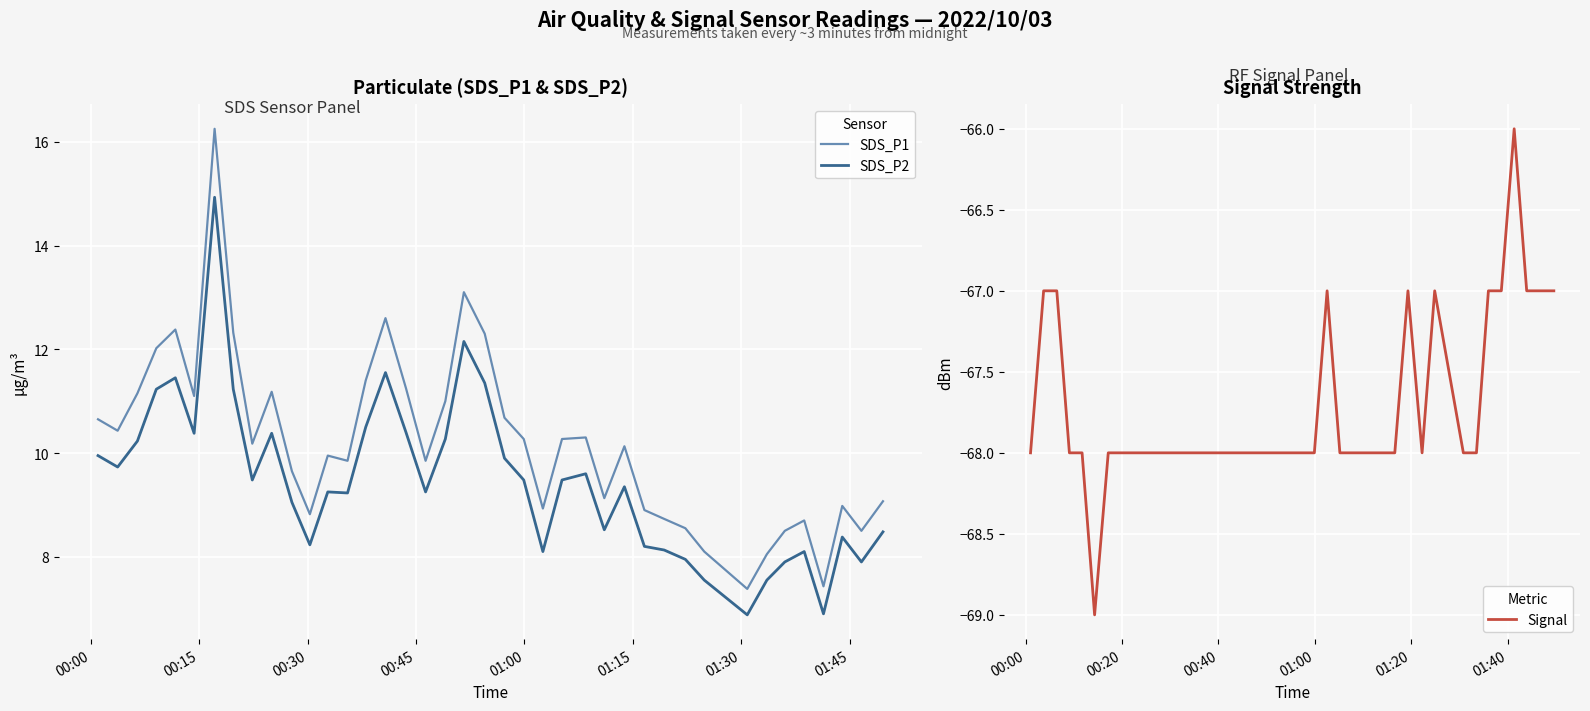

How many lines are shown in the chart?

3